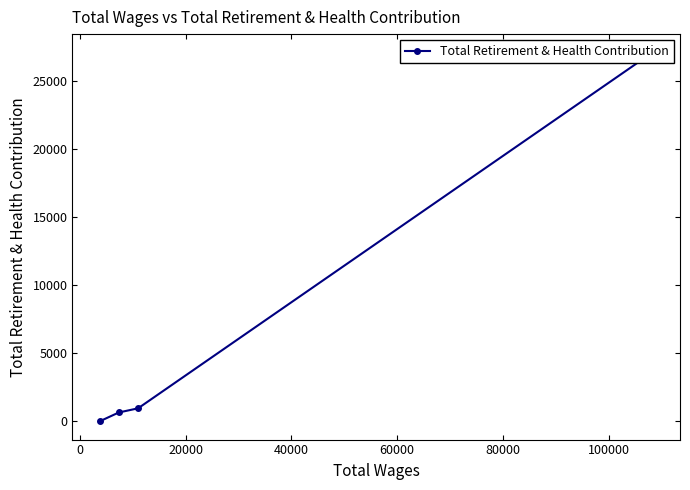

What is the greatest value displayed?

27085